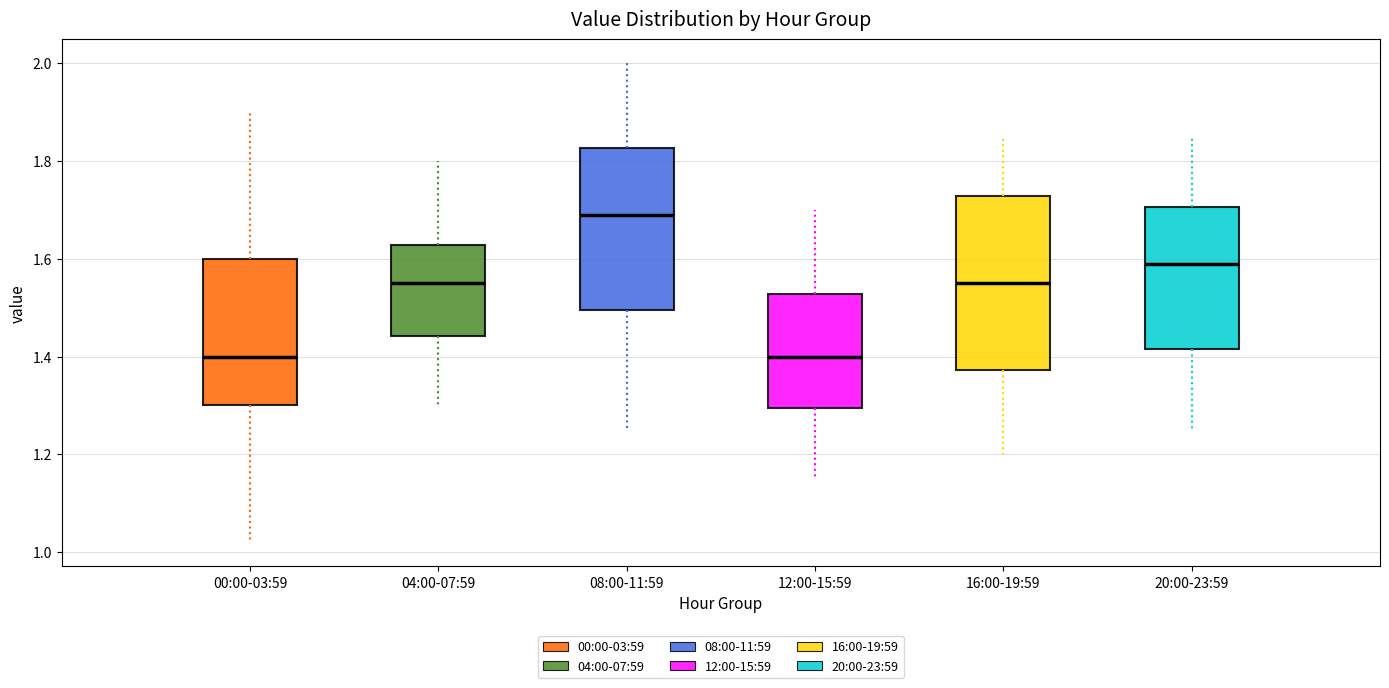

Comparing the boxes themselves (not the whiskers), which one is the tallest?

16:00-19:59